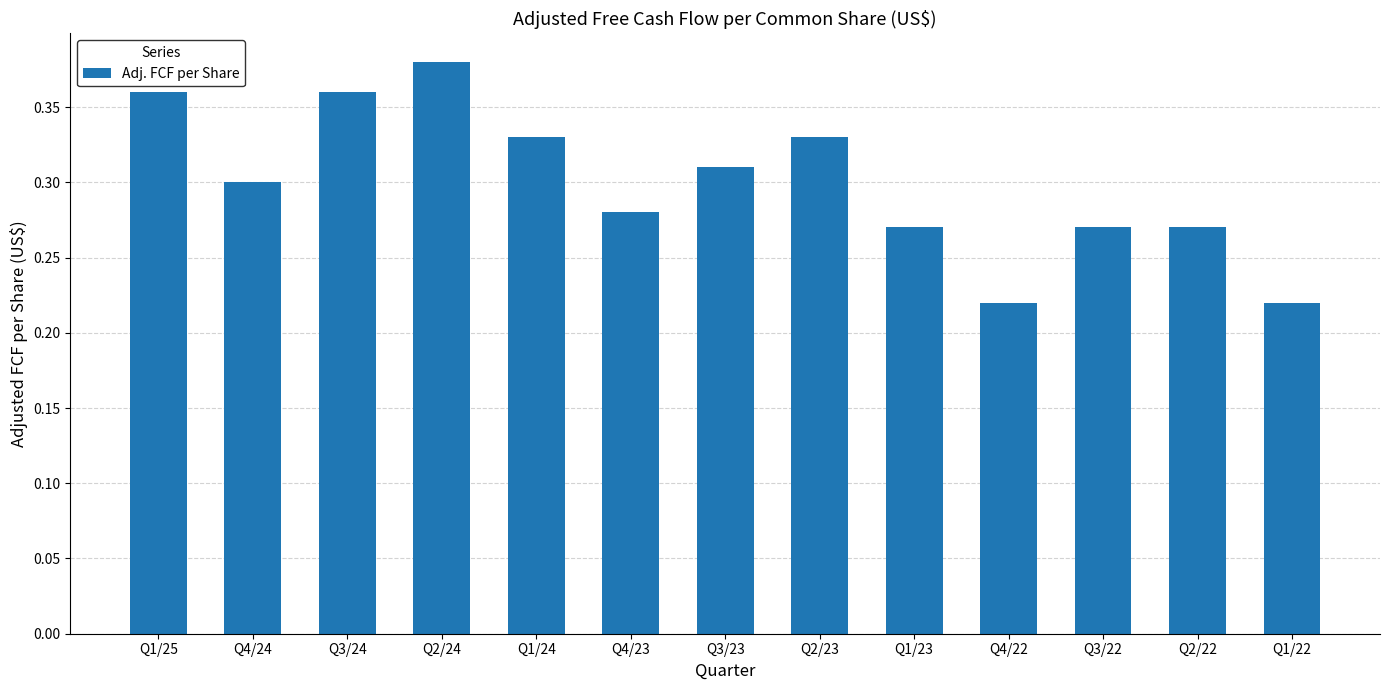

What is the change in value from Q3/23 to Q1/22?

-0.1